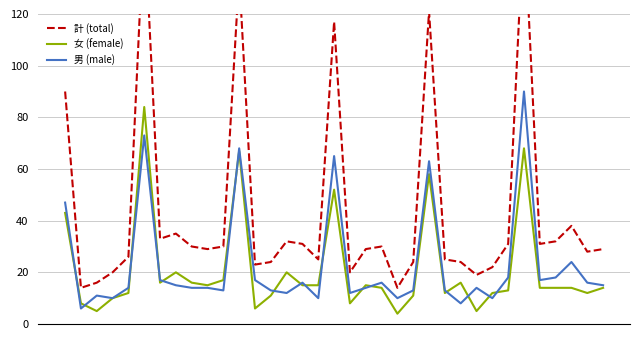

Between 26 and 34, which series saw the biggest shift?

計 (total)